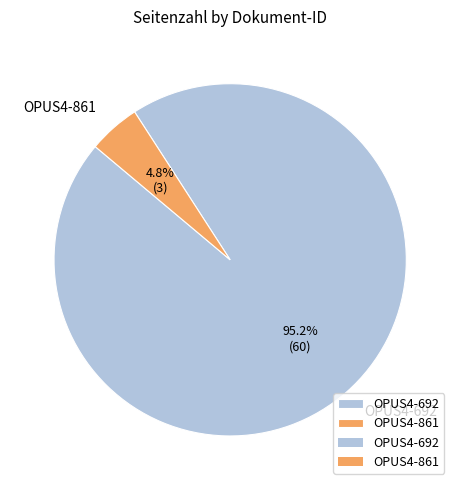

Approximately how many times larger is the value at OPUS4-861 compared to OPUS4-692?

0.1